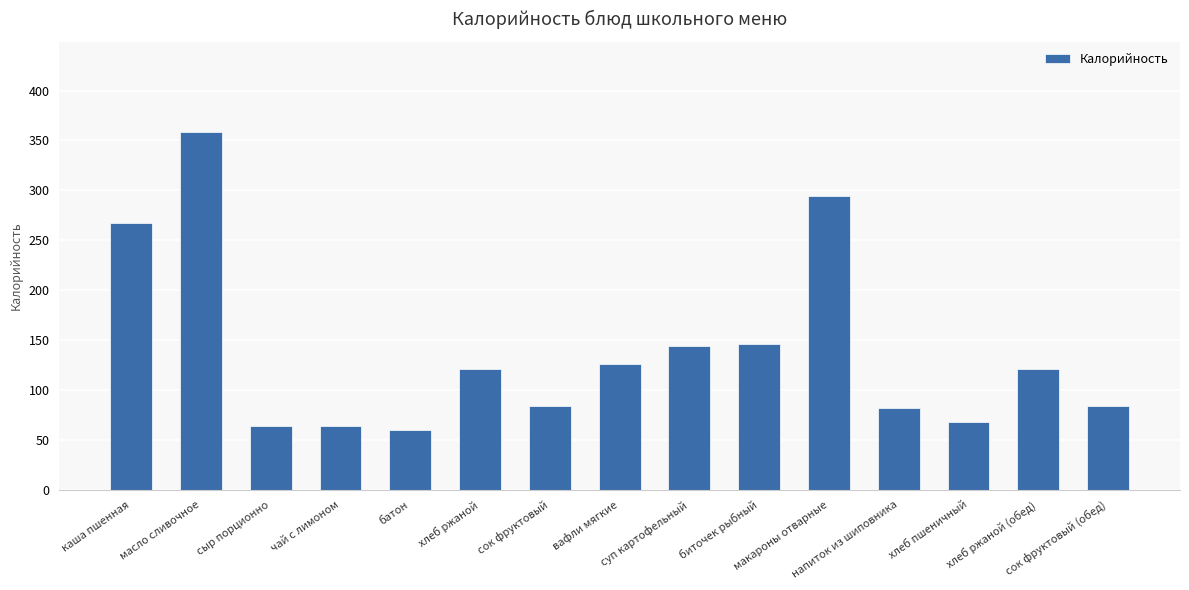

How many data points are less than 121?

7